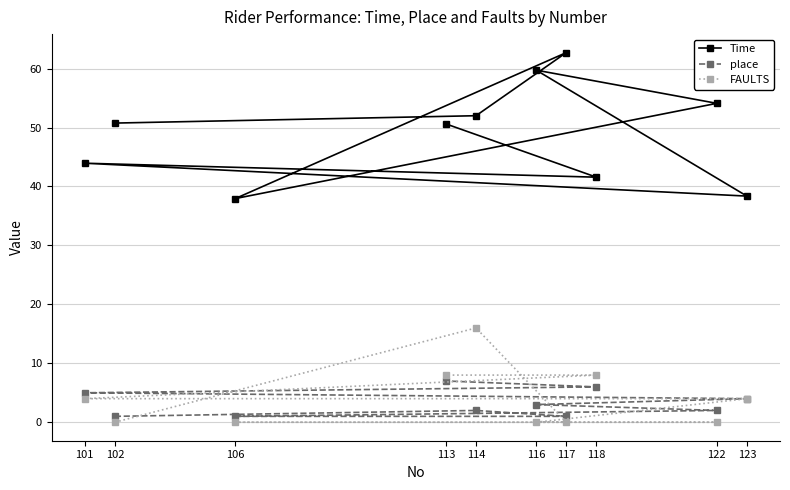

How many data points in FAULTS are above 4?

3